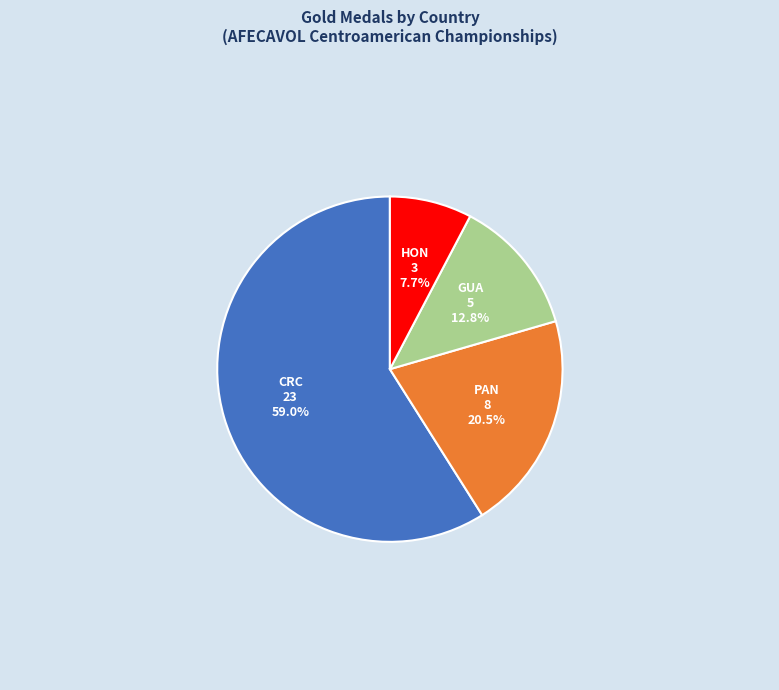

Is there any slice that represents more than half of the pie?

Yes